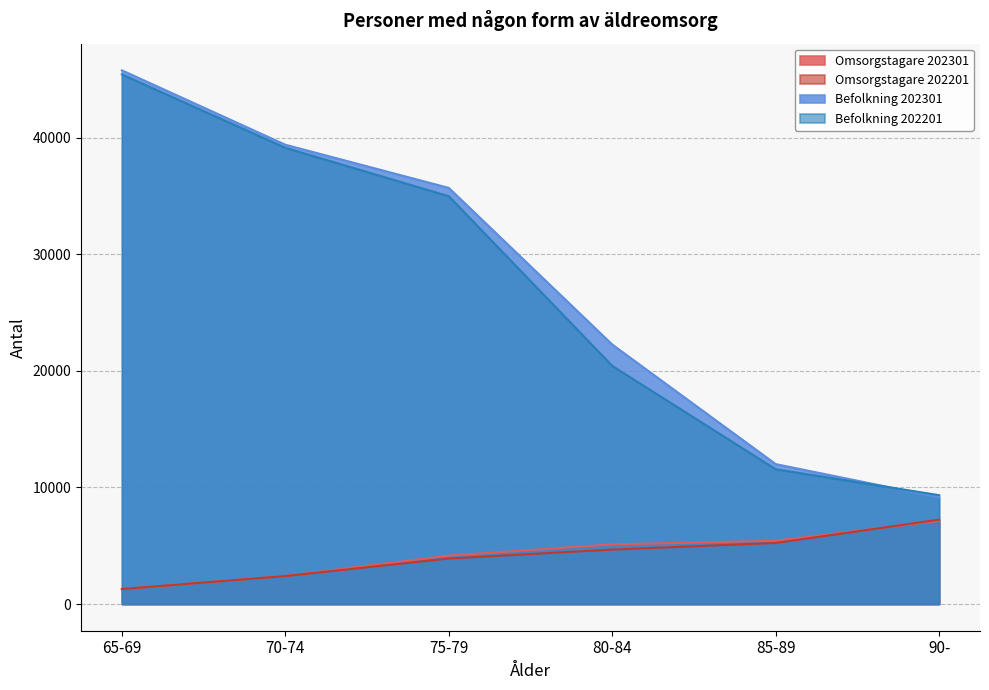

Count the number of categories in the chart.

6